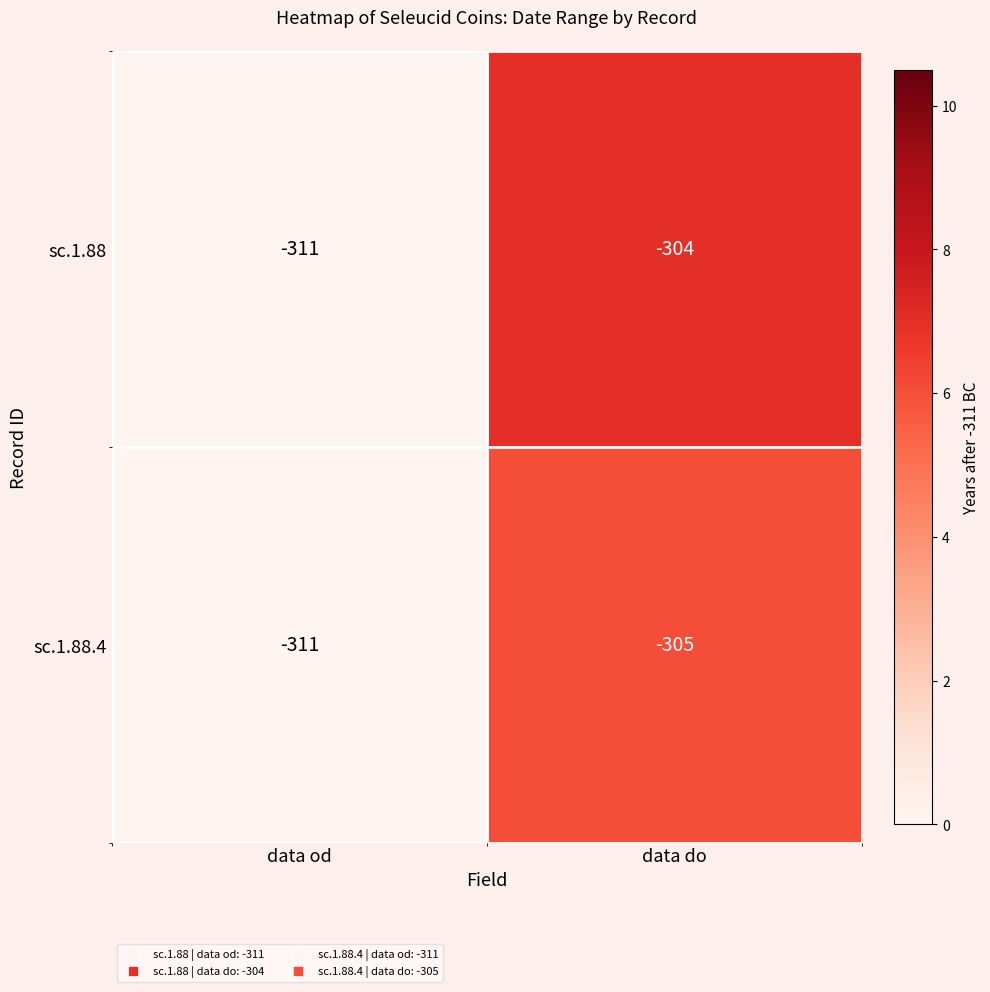

At which label is sc.1.88 closest to -307?

data do